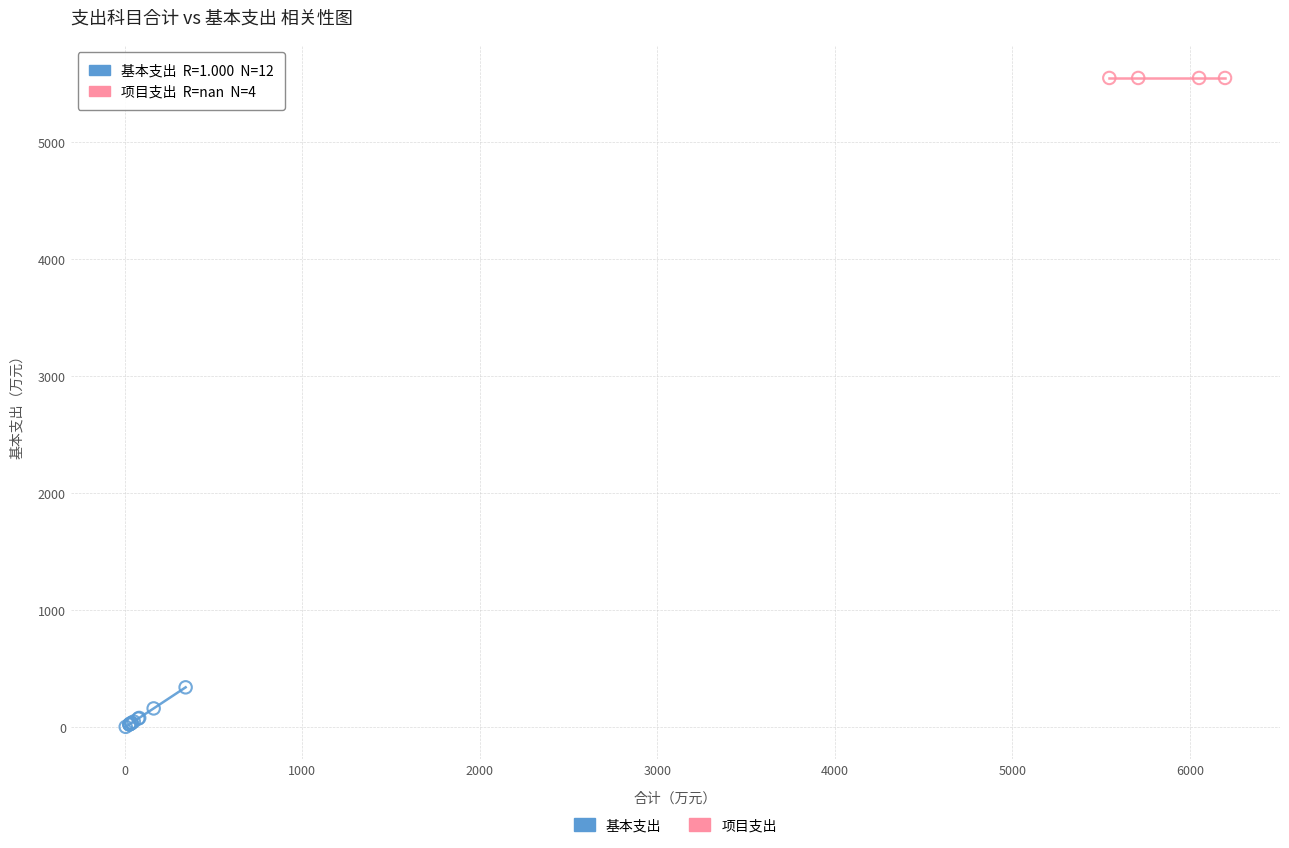

Which series reaches the maximum Y coordinate?

项目支出